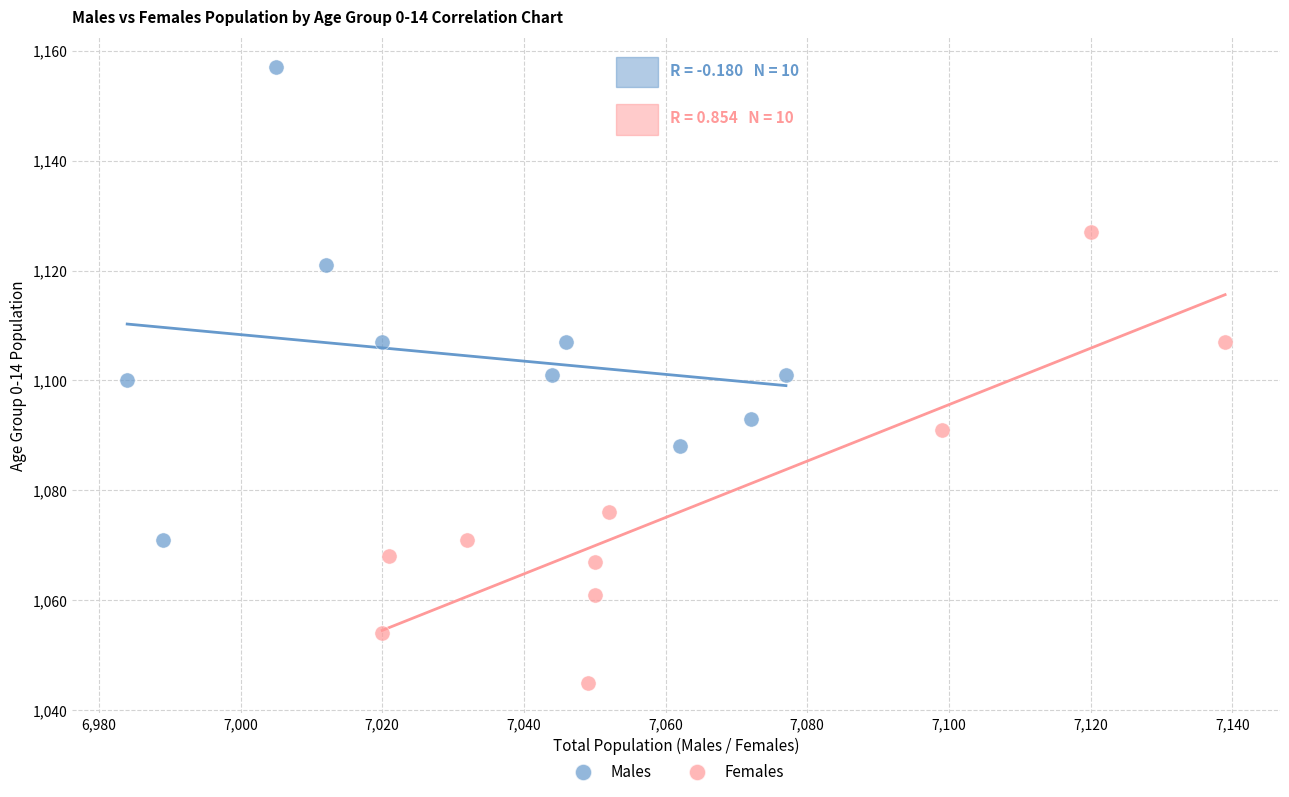

Which series has the widest spread of Y values?

Males